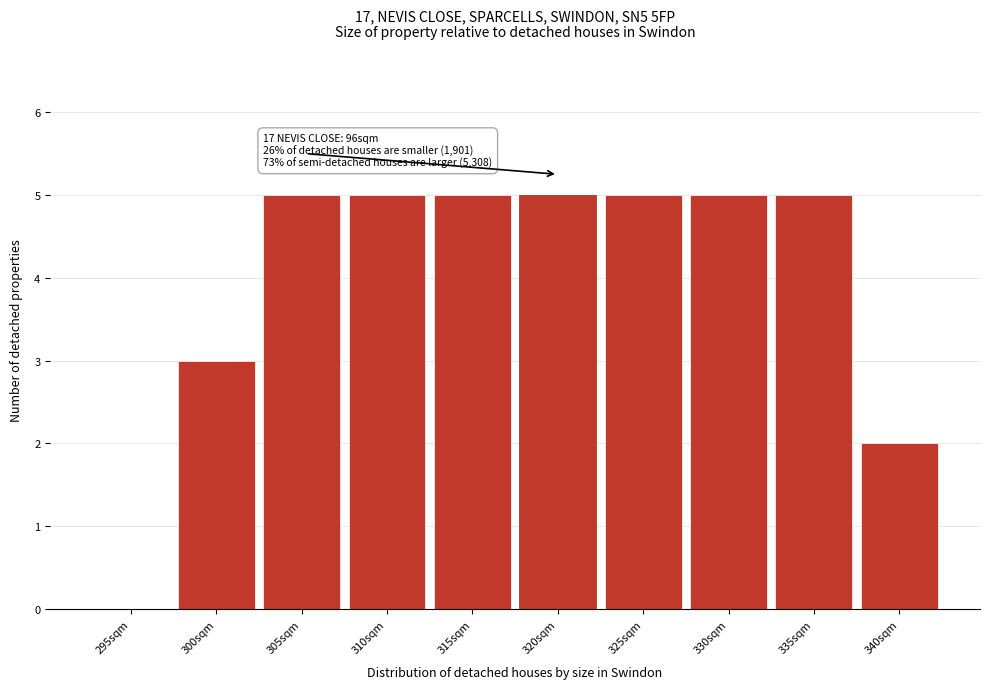

Reading left to right, what are all the values shown in this chart?

295sqm=0	300sqm=3	305sqm=5	310sqm=5	315sqm=5	320sqm=5	325sqm=5	330sqm=5	335sqm=5	340sqm=2